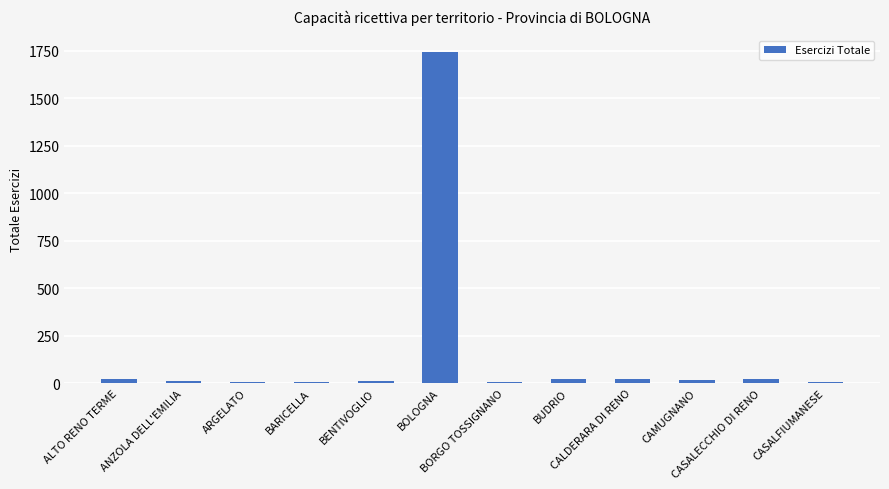

What is the maximum value shown in the chart?

1744